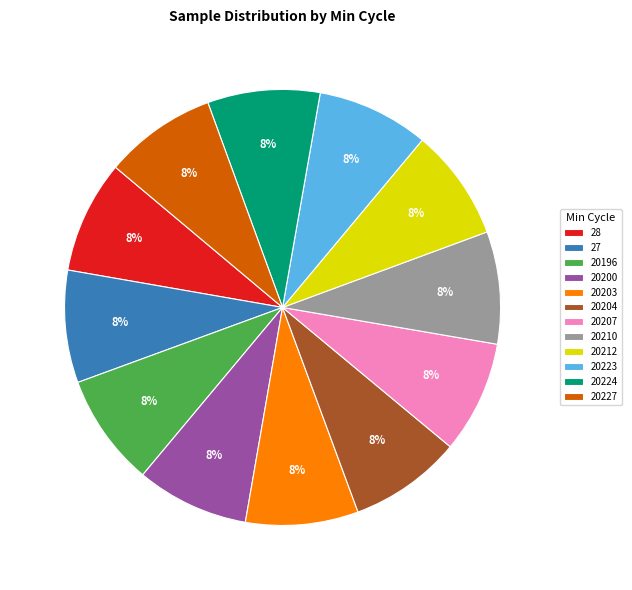

To the nearest percent, what percentage of the pie is 28?

8%